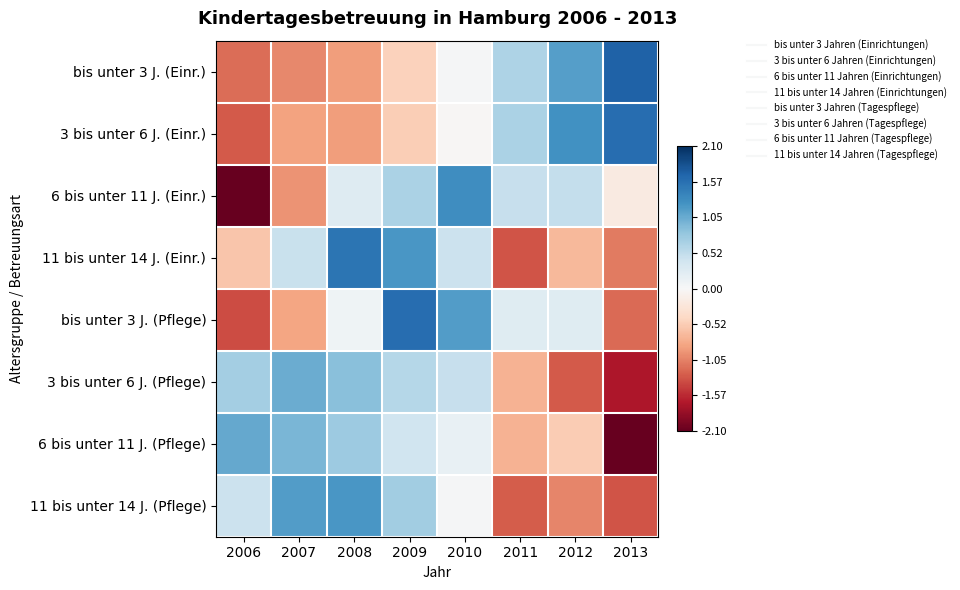

Which label corresponds to the largest value in the chart?

2013